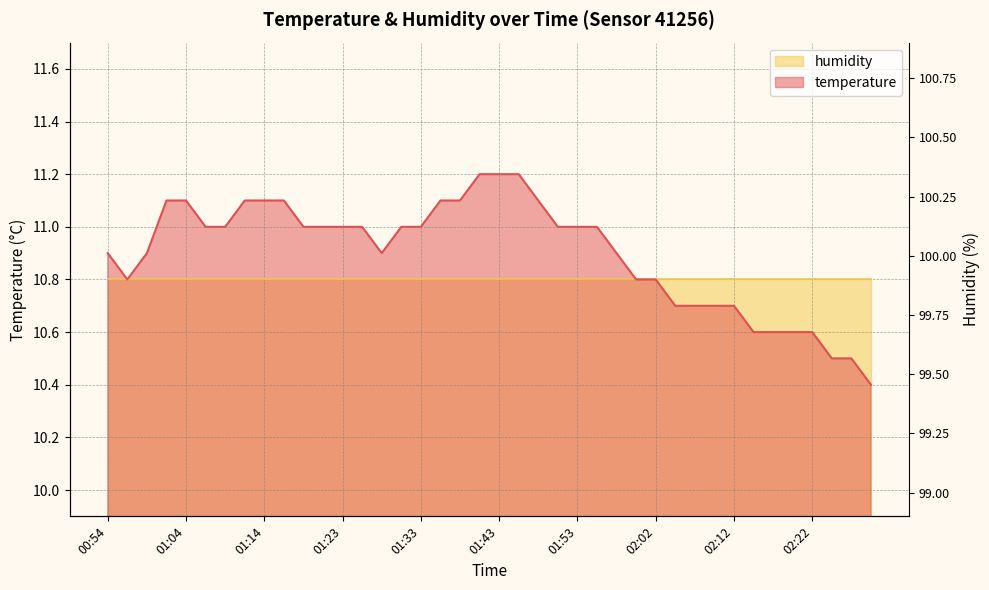

Reading left to right, transcribe all the data shown in this chart.

00:54=10.9	00:57=10.8	00:59=10.9	01:01=11.1	01:04=11.1	01:06=11.0	01:09=11.0	01:11=11.1	01:14=11.1	01:16=11.1	01:18=11.0	01:21=11.0	01:23=11.0	01:26=11.0	01:28=10.9	01:31=11.0	01:33=11.0	01:35=11.1	01:38=11.1	01:40=11.2	01:43=11.2	01:45=11.2	01:48=11.1	01:50=11.0	01:53=11.0	01:55=11.0	01:57=10.9	02:00=10.8	02:02=10.8	02:05=10.7	02:07=10.7	02:10=10.7	02:12=10.7	02:15=10.6	02:17=10.6	02:20=10.6	02:22=10.6	02:25=10.5	02:27=10.5	02:29=10.4